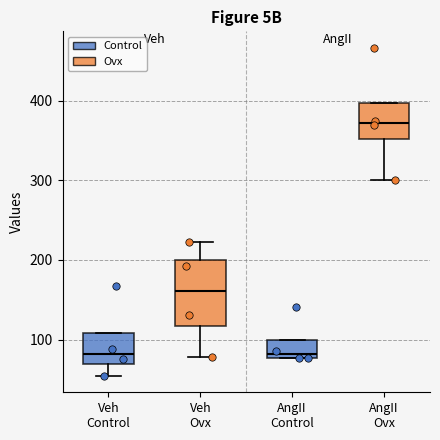

Where does the lower whisker of the box for Veh Control end on the y-axis? The values are not printed on the chart, so give them approximately, as read against the axis.

50